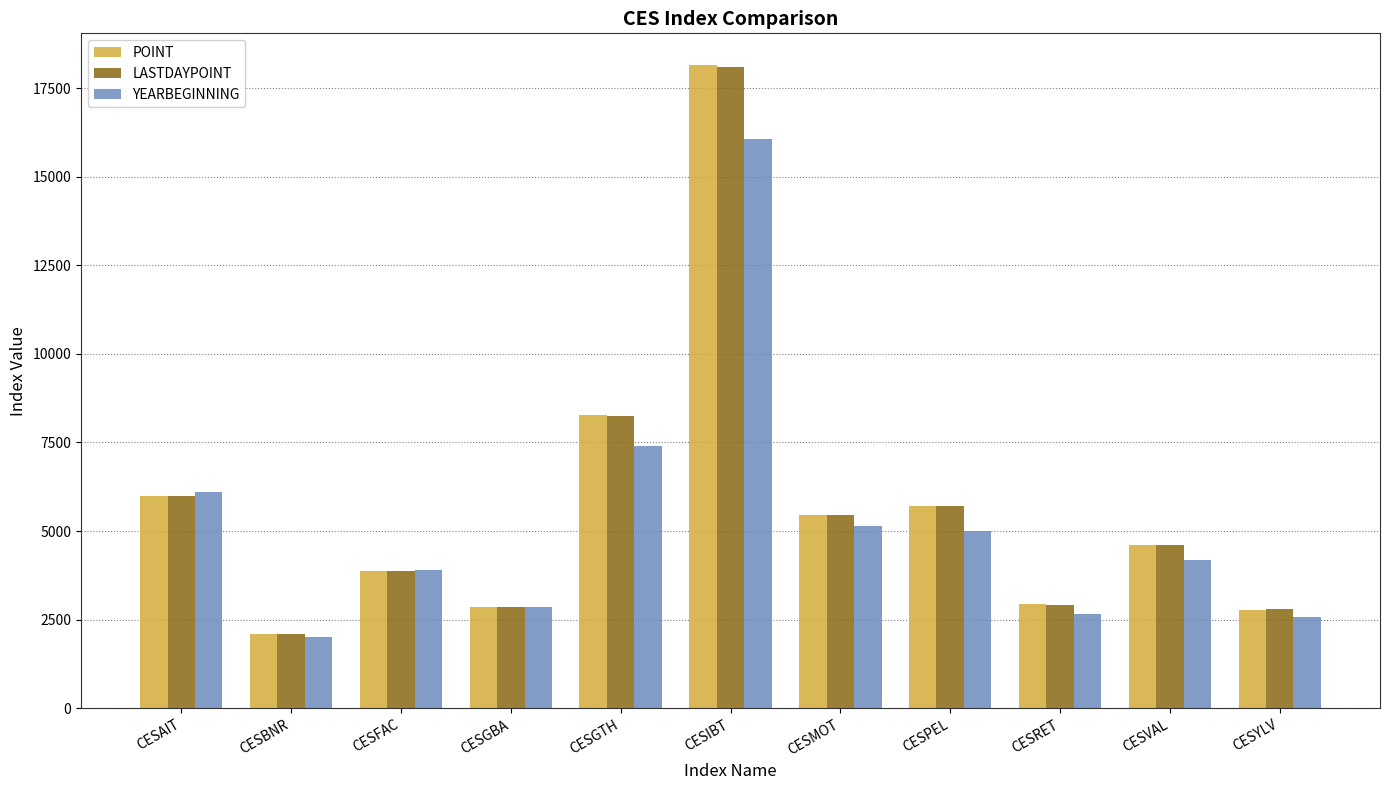

Is the value of LASTDAYPOINT at CESAIT greater than the value of YEARBEGINNING at CESGTH?

No